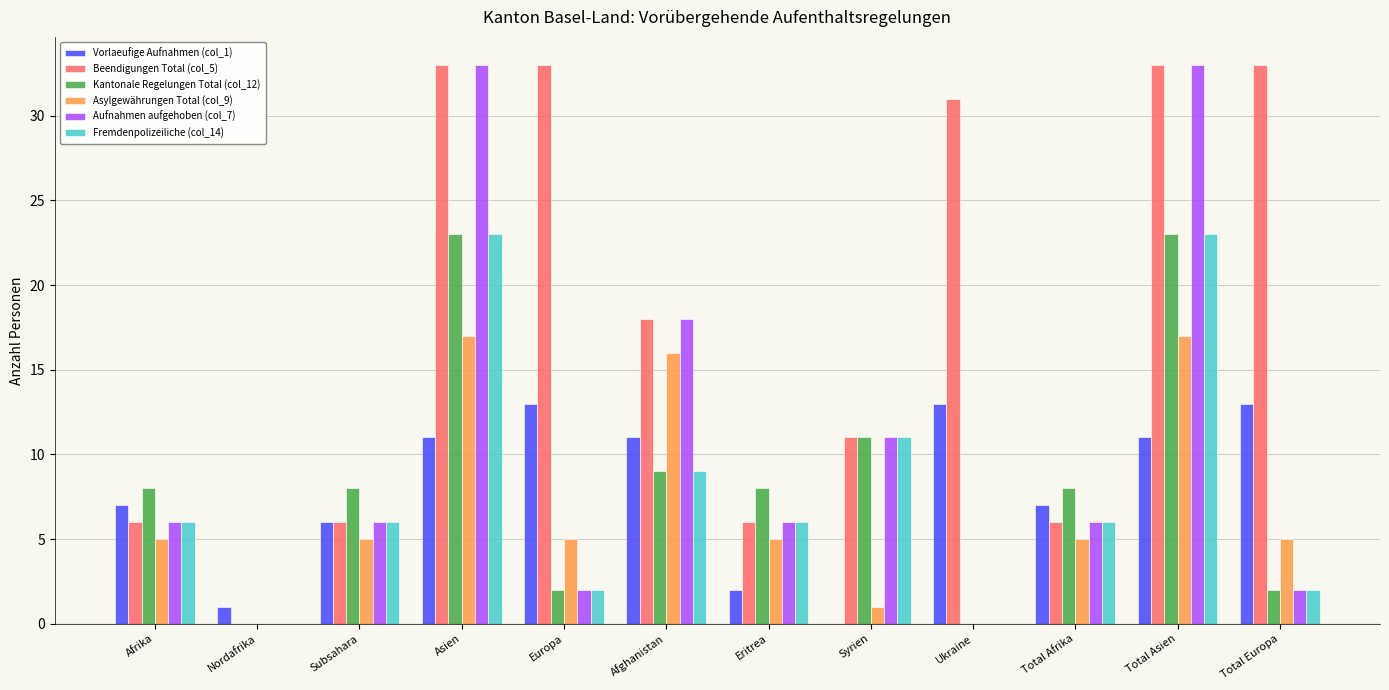

Which series changed the most between Afrika and Eritrea?

Vorlaeufige Aufnahmen (col_1)